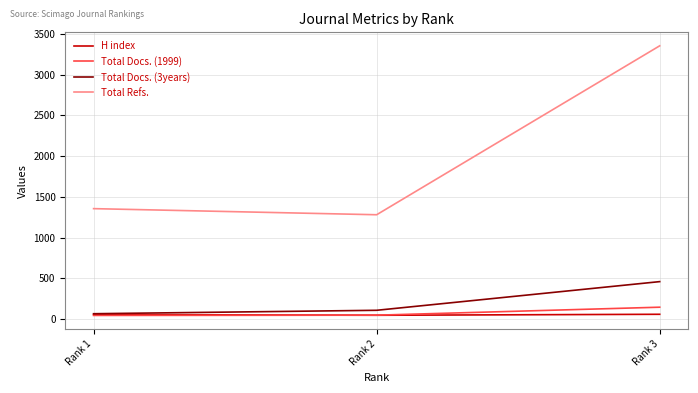

Which series changed the most between Rank 1 and Rank 3?

Total Refs.